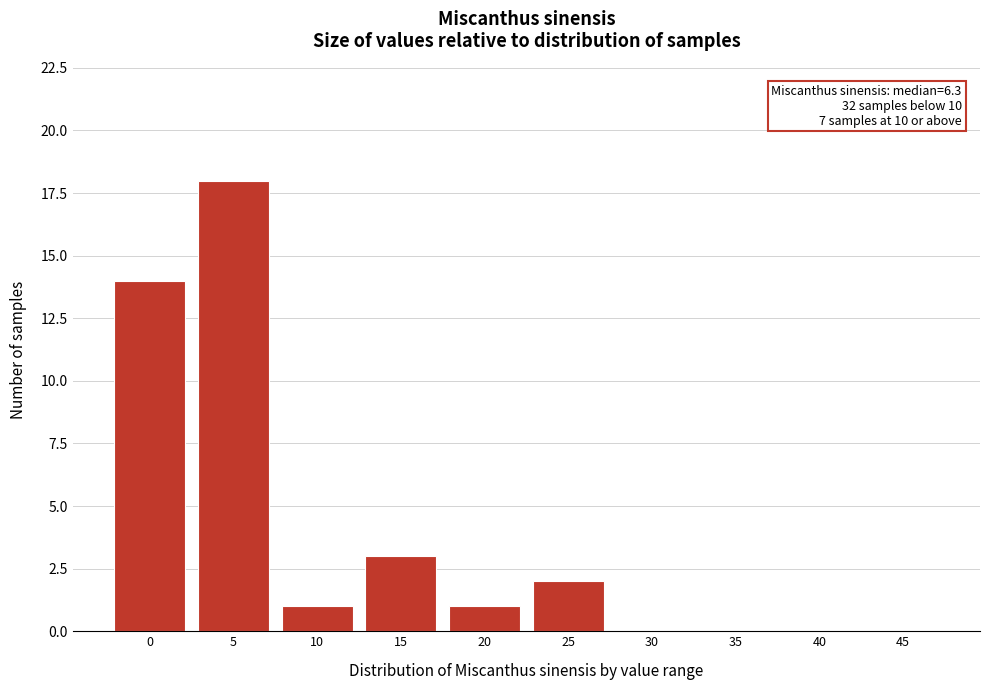

Reading left to right, extract all data points from this chart.

0=14	5=18	10=1	15=3	20=1	25=2	30=0	35=0	40=0	45=0